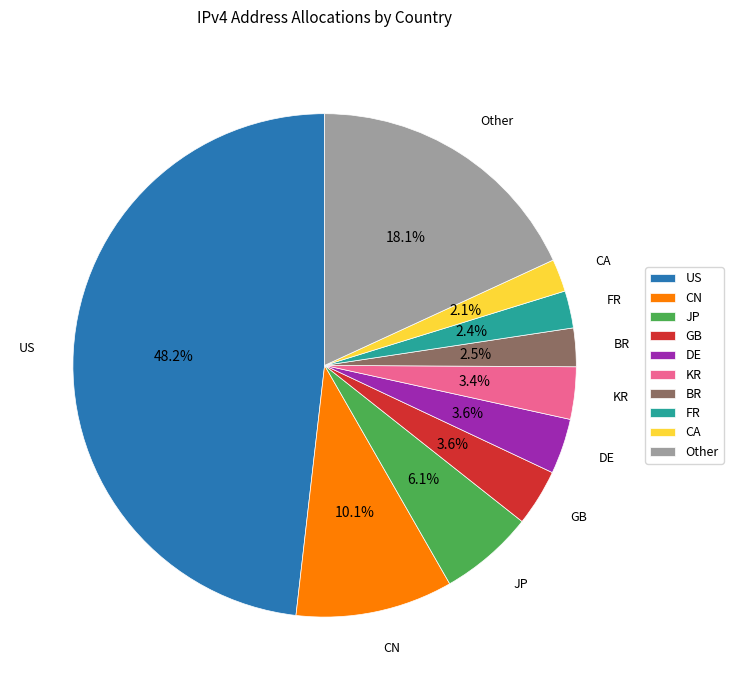

Count the number of slices in the pie.

10